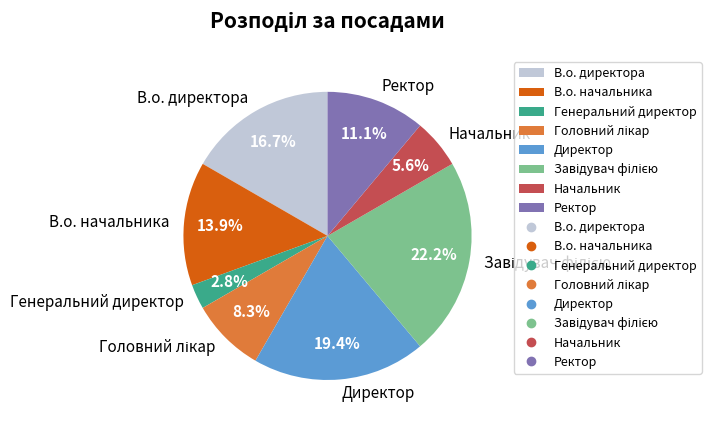

Combined, do Ректор and В.о. директора account for over 50%?

No